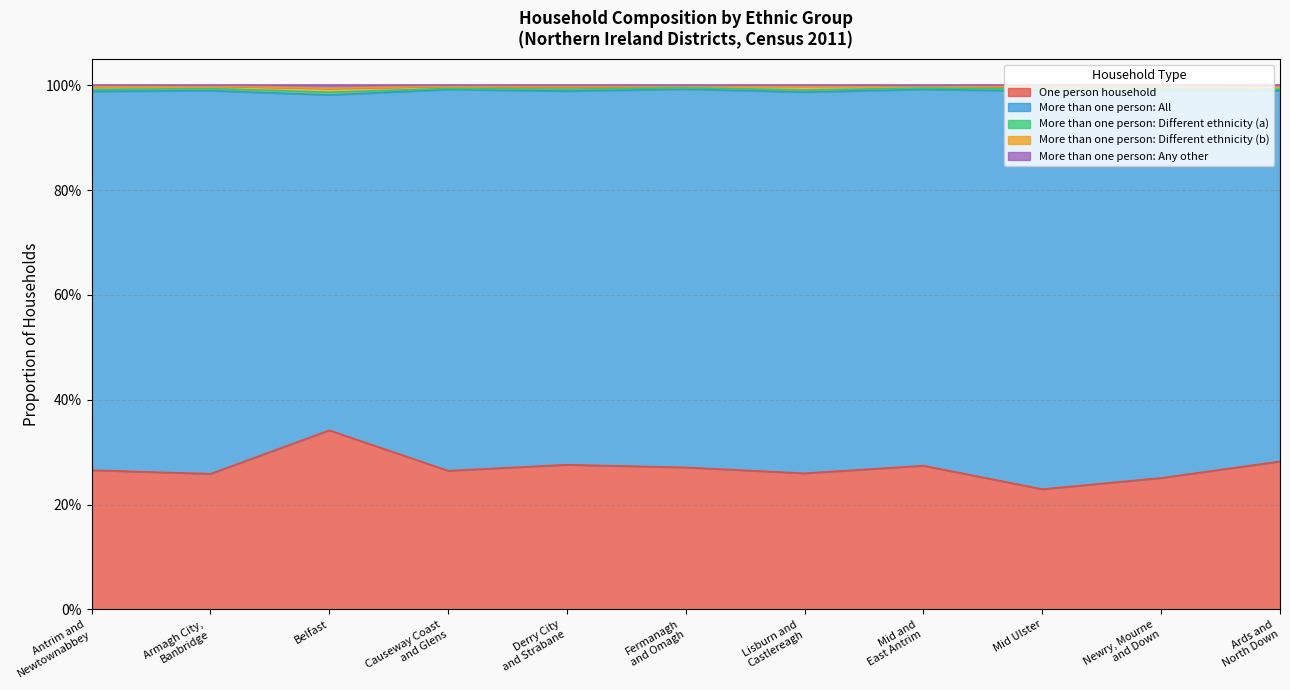

Which category has the highest value in the More than one person: Different ethnicity (a) series?

Belfast